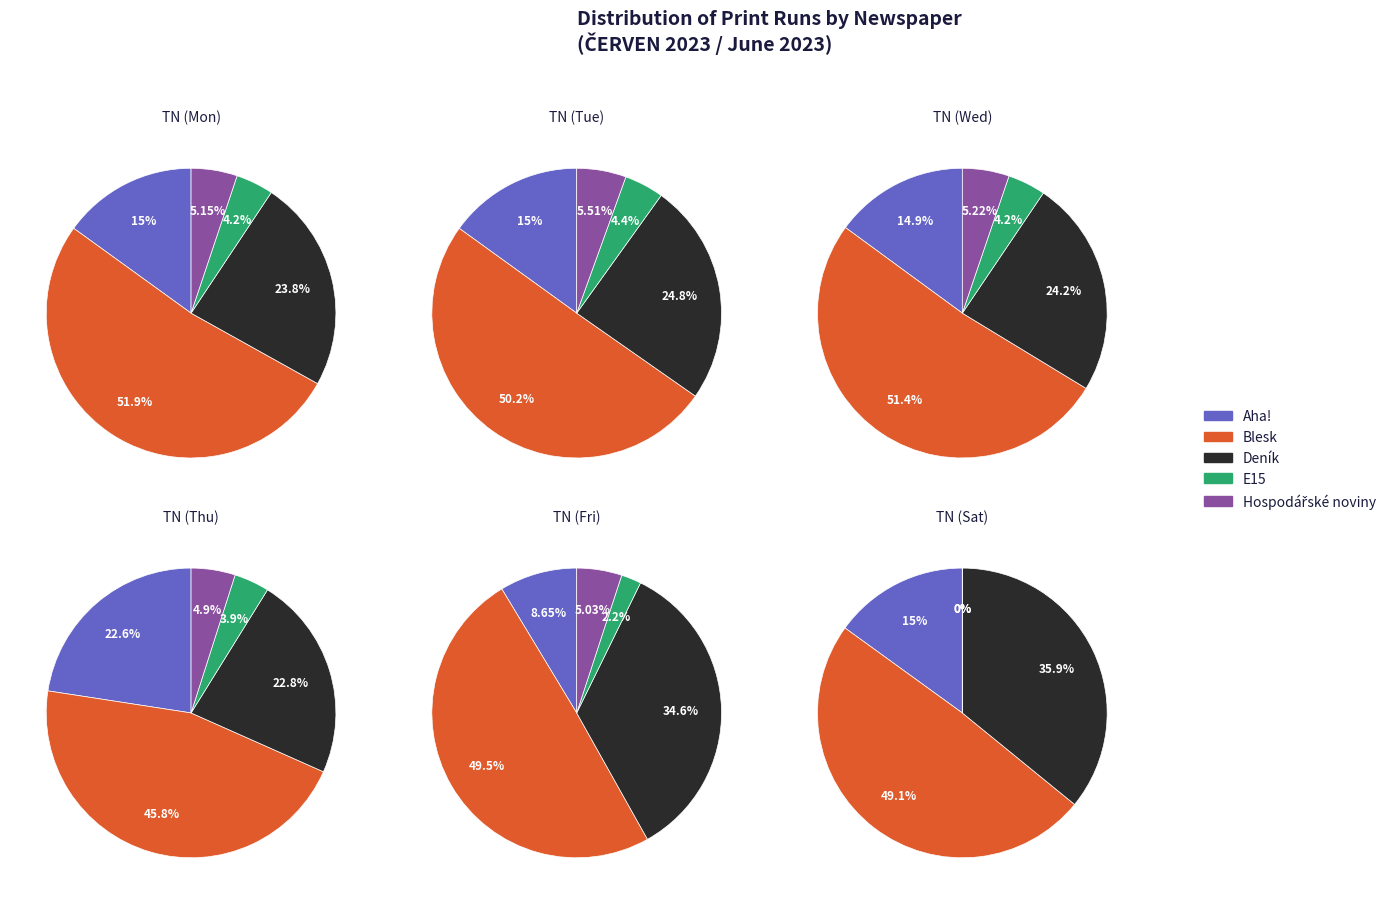

The Deník slice represents 36% of the pie. True or false?

True